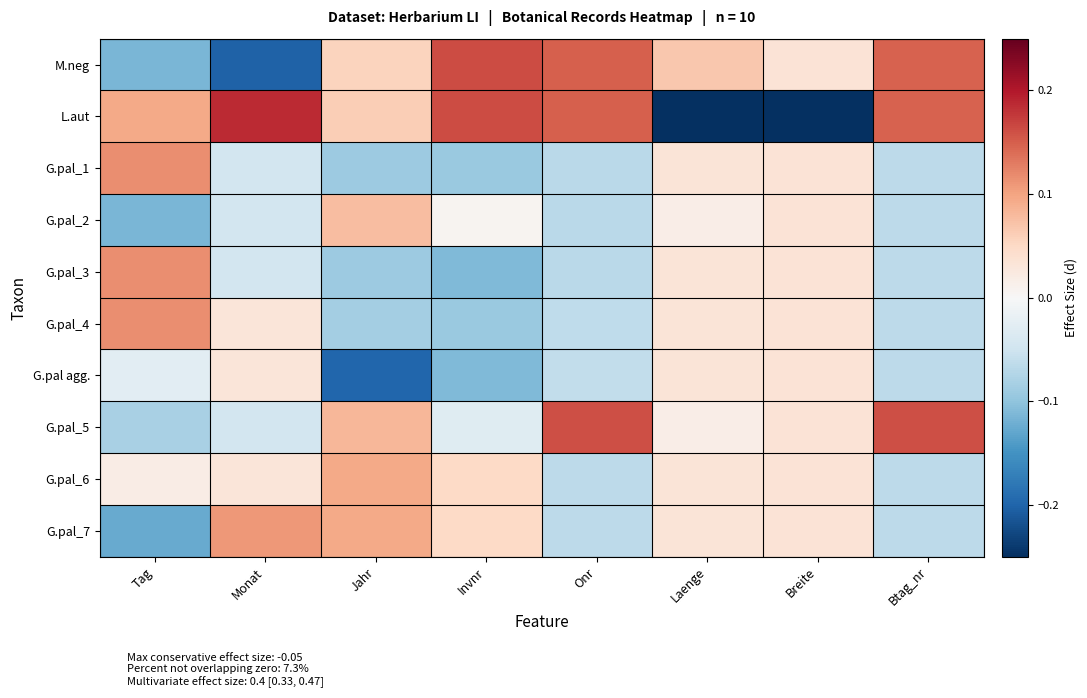

Reading right to left, list all the values displayed in this chart.

M.neg: Btag_nr=0.1	Breite=0.0	Laenge=0.1	Onr=0.1	Invnr=0.2	Jahr=0.1	Monat=-0.2	Tag=-0.1
L.aut: Btag_nr=0.1	Breite=-0.2	Laenge=-0.2	Onr=0.1	Invnr=0.2	Jahr=0.1	Monat=0.2	Tag=0.1
G.pal_1: Btag_nr=-0.1	Breite=0.0	Laenge=0.0	Onr=-0.1	Invnr=-0.1	Jahr=-0.1	Monat=-0.0	Tag=0.1
G.pal_2: Btag_nr=-0.1	Breite=0.0	Laenge=0.0	Onr=-0.1	Invnr=0.0	Jahr=0.1	Monat=-0.0	Tag=-0.1
G.pal_3: Btag_nr=-0.1	Breite=0.0	Laenge=0.0	Onr=-0.1	Invnr=-0.1	Jahr=-0.1	Monat=-0.0	Tag=0.1
G.pal_4: Btag_nr=-0.1	Breite=0.0	Laenge=0.0	Onr=-0.1	Invnr=-0.1	Jahr=-0.1	Monat=0.0	Tag=0.1
G.pal agg.: Btag_nr=-0.1	Breite=0.0	Laenge=0.0	Onr=-0.1	Invnr=-0.1	Jahr=-0.2	Monat=0.0	Tag=-0.0
G.pal_5: Btag_nr=0.2	Breite=0.0	Laenge=0.0	Onr=0.2	Invnr=-0.0	Jahr=0.1	Monat=-0.0	Tag=-0.1
G.pal_6: Btag_nr=-0.1	Breite=0.0	Laenge=0.0	Onr=-0.1	Invnr=0.0	Jahr=0.1	Monat=0.0	Tag=0.0
G.pal_7: Btag_nr=-0.1	Breite=0.0	Laenge=0.0	Onr=-0.1	Invnr=0.0	Jahr=0.1	Monat=0.1	Tag=-0.1